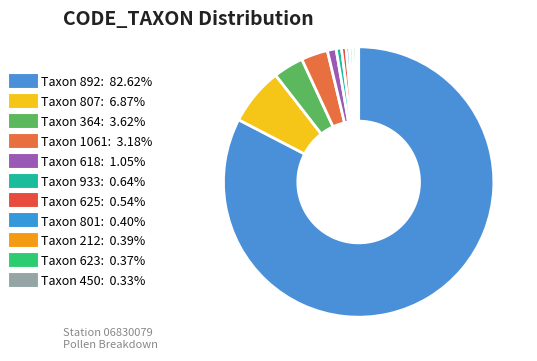

How many slices are in this pie chart?

11